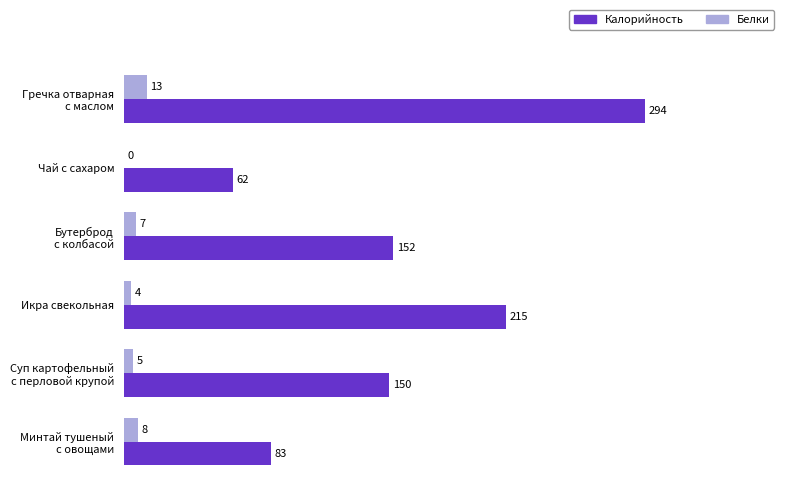

The Калорийность series shows 287.9 at Икра свекольная. True or false?

False